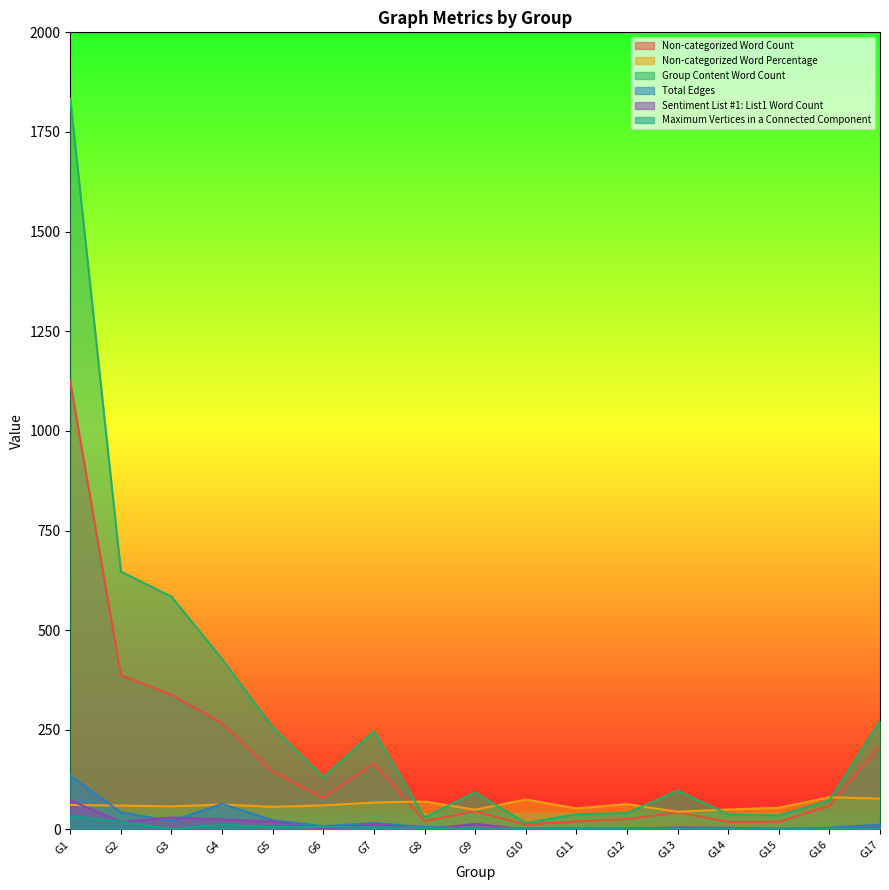

Reading left to right, transcribe all the data shown in this chart.

Non-categorized Word Count: G1=1123.0	G2=387.0	G3=338.0	G4=267.0	G5=145.0	G6=79.0	G7=166.0	G8=21.0	G9=46.0	G10=12.0	G11=20.0	G12=26.0	G13=43.0	G14=19.0	G15=19.0	G16=59.0	G17=210.0
Non-categorized Word Percentage: G1=61.3	G2=59.8	G3=57.9	G4=62.5	G5=56.6	G6=60.3	G7=67.5	G8=70.0	G9=49.5	G10=75.0	G11=52.6	G12=63.4	G13=44.3	G14=50.0	G15=54.3	G16=80.8	G17=77.2
Group Content Word Count: G1=1833.0	G2=647.0	G3=584.0	G4=427.0	G5=256.0	G6=131.0	G7=246.0	G8=30.0	G9=93.0	G10=16.0	G11=38.0	G12=41.0	G13=97.0	G14=38.0	G15=35.0	G16=73.0	G17=272.0
Total Edges: G1=135.0	G2=43.0	G3=21.0	G4=64.0	G5=23.0	G6=8.0	G7=16.0	G8=6.0	G9=4.0	G10=2.0	G11=2.0	G12=3.0	G13=4.0	G14=3.0	G15=1.0	G16=4.0	G17=12.0
Sentiment List #1: List1 Word Count: G1=73.0	G2=19.0	G3=30.0	G4=25.0	G5=20.0	G6=0.0	G7=14.0	G8=0.0	G9=14.0	G10=0.0	G11=0.0	G12=0.0	G13=5.0	G14=4.0	G15=1.0	G16=1.0	G17=5.0
Maximum Vertices in a Connected Component: G1=34.0	G2=19.0	G3=1.0	G4=12.0	G5=6.0	G6=6.0	G7=5.0	G8=4.0	G9=3.0	G10=3.0	G11=3.0	G12=2.0	G13=2.0	G14=2.0	G15=2.0	G16=2.0	G17=2.0